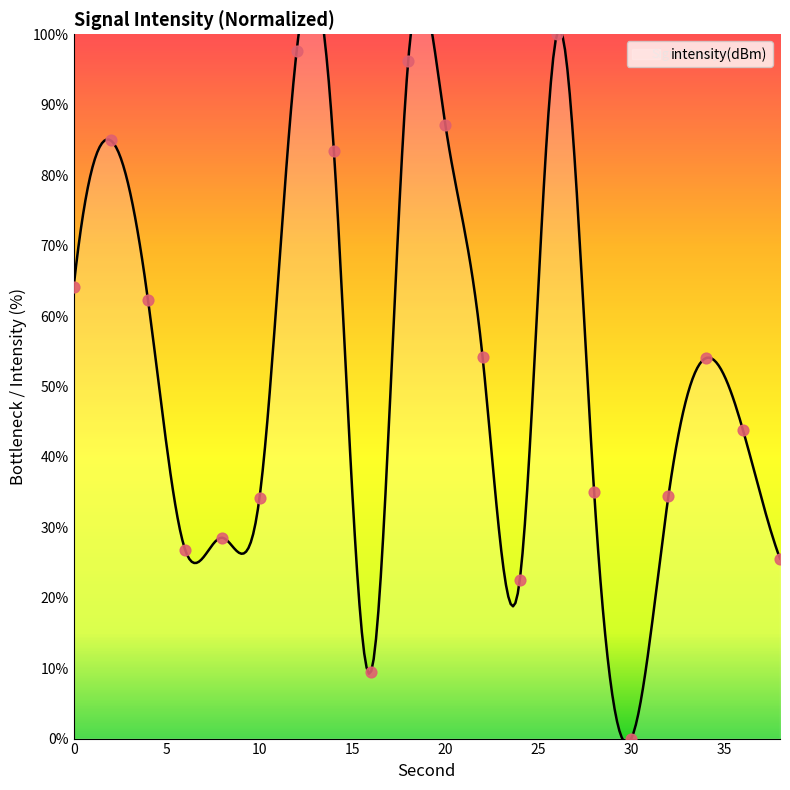

What is the ratio of the value at 12 to the value at 18?

1.0